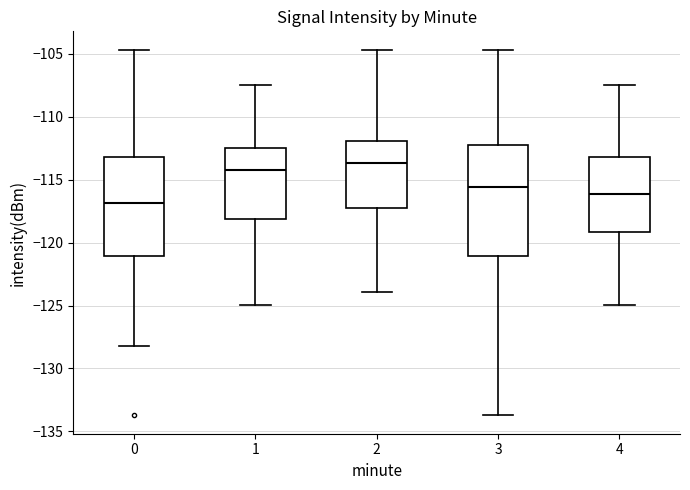

Which box has the lowest median line?

0